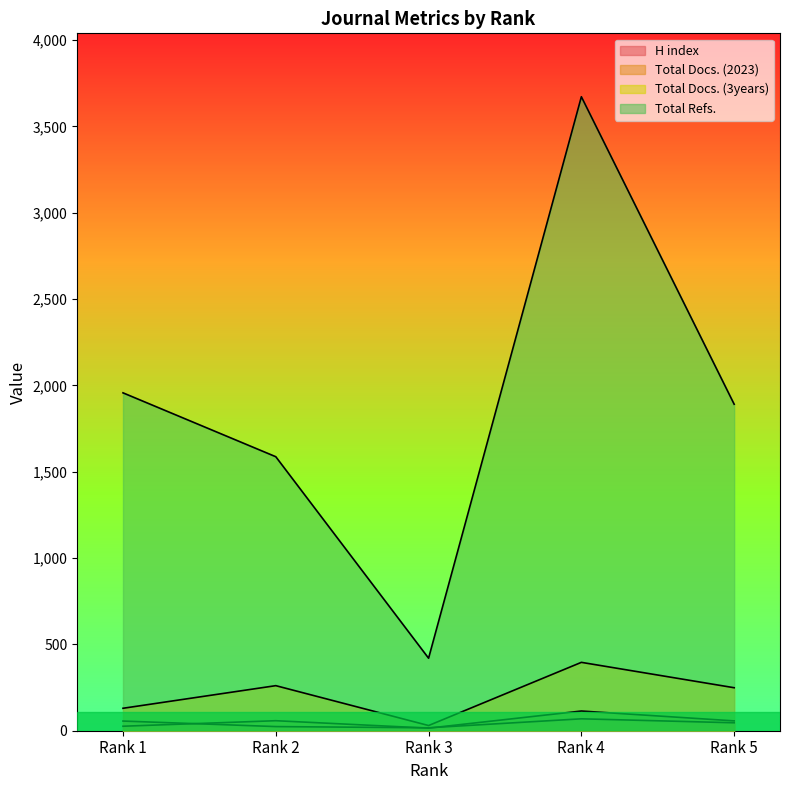

Rank the series at Rank 3 from highest to lowest value.

Total Refs., Total Docs. (3years), H index, Total Docs. (2023)